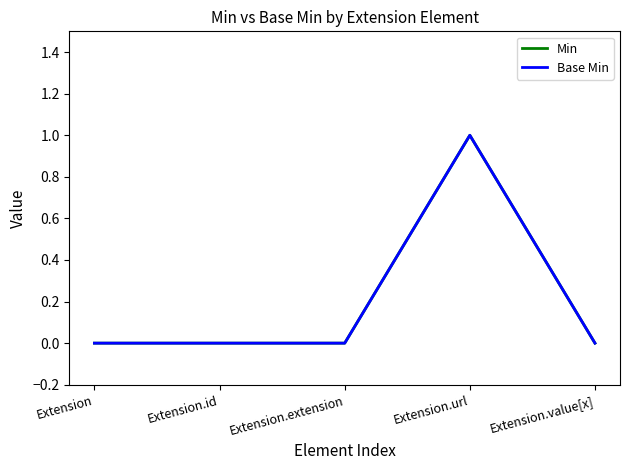

How many lines are shown in the chart?

2